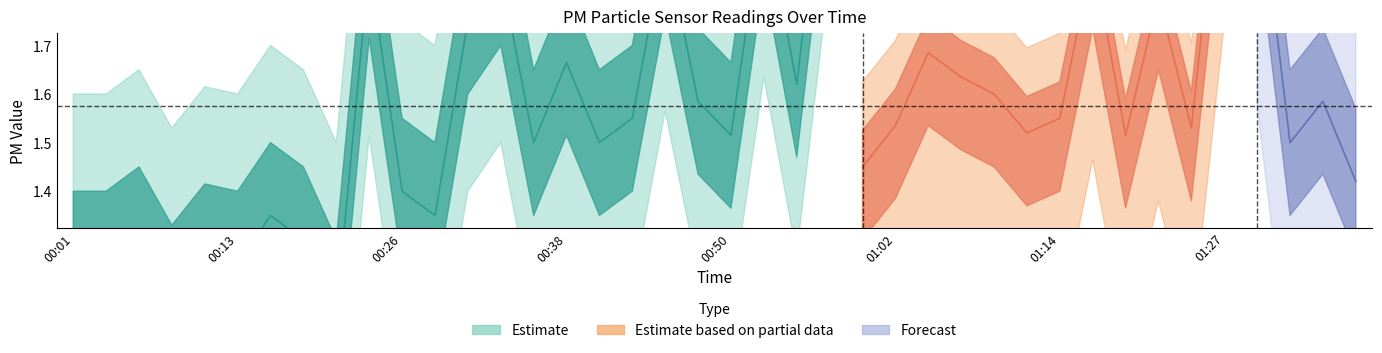

What position from the left is 00:38?

16